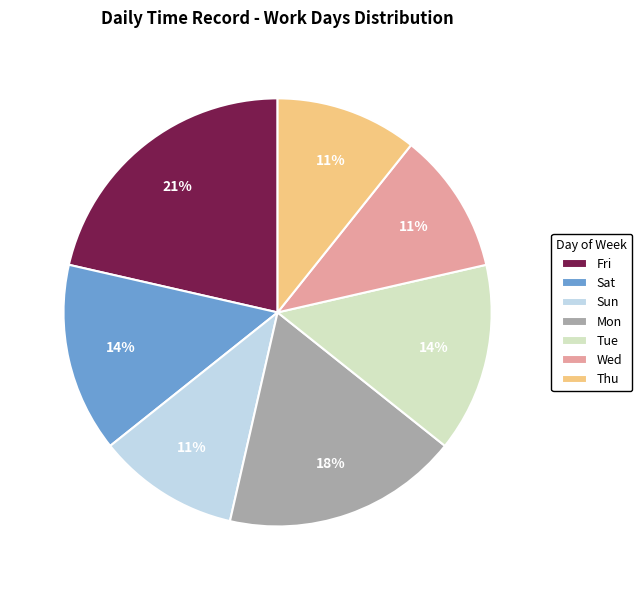

Which slice is the largest?

Fri